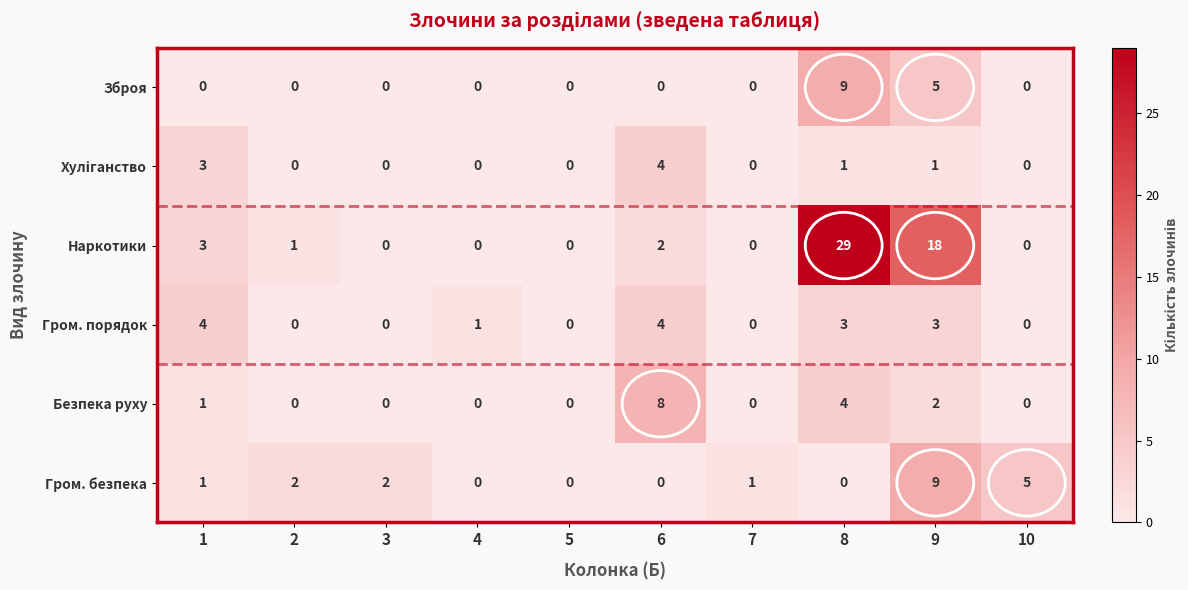

What is the total value across all series at 10?

5